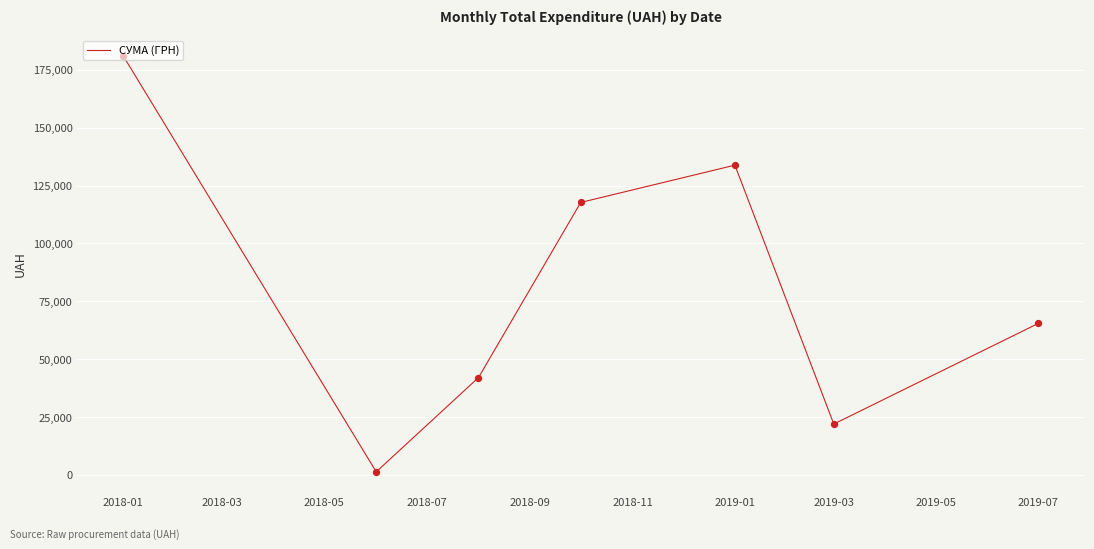

What is the sum of all values?

563409.0